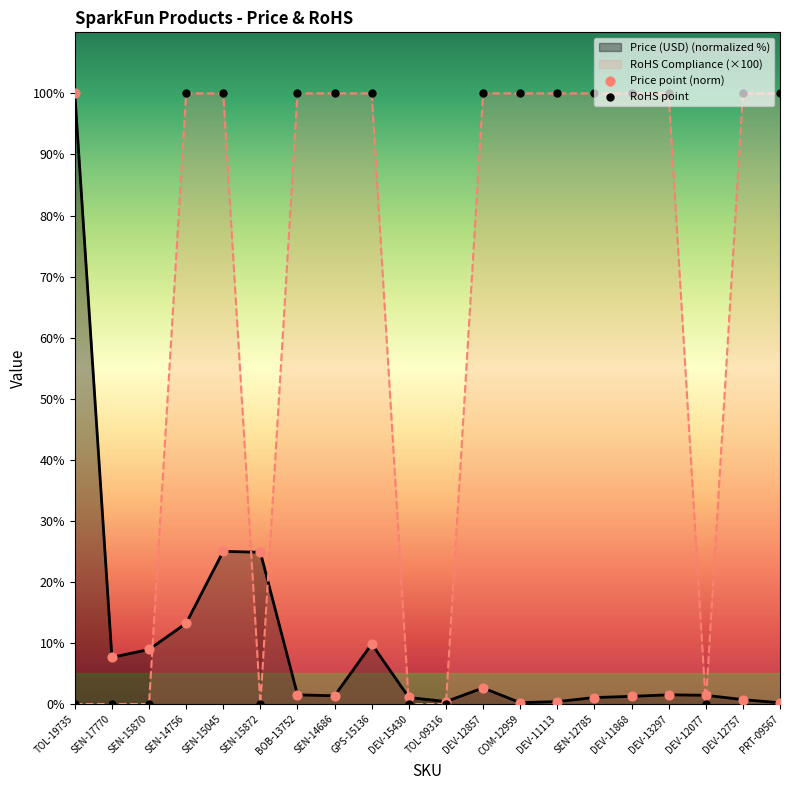

Which series reaches the minimum Y coordinate?

RoHS Compliance